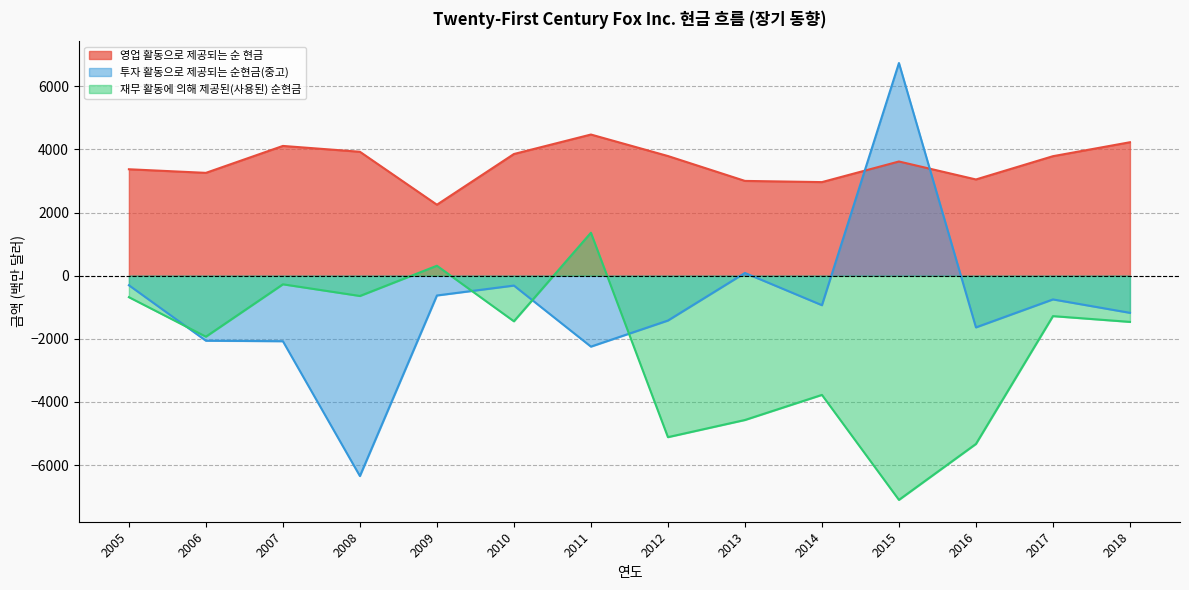

Is it true that 투자 활동으로 제공되는 순현금(중고) equals -2247 at 2011?

True